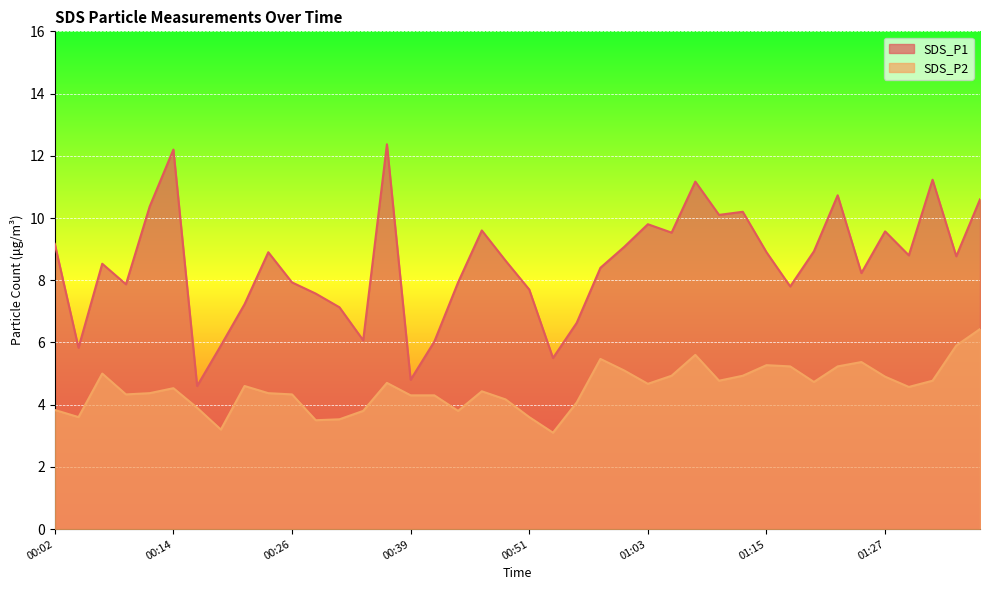

Where is the first local minimum for SDS_P1?

00:04